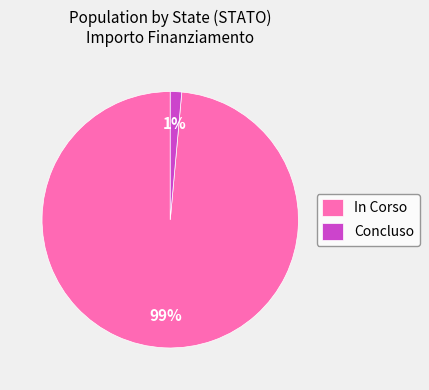

To the nearest percent, what portion does Concluso represent?

1%